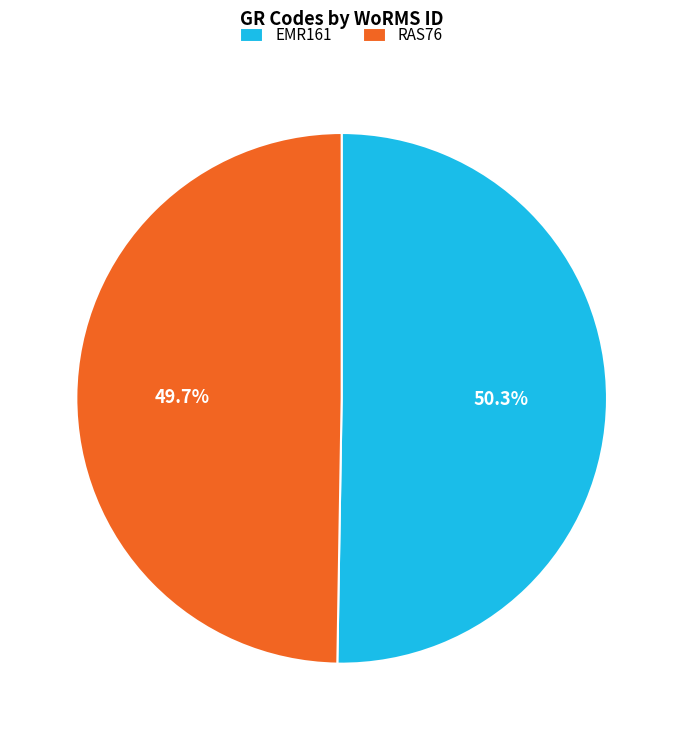

To the nearest percent, what is the difference between the RAS76 and EMR161 slice percentages?

1%